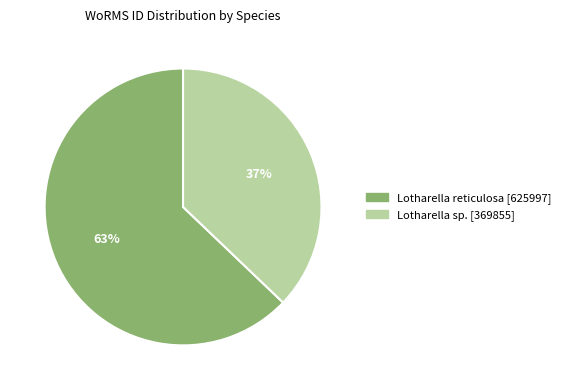

How many segments does this pie chart have?

2